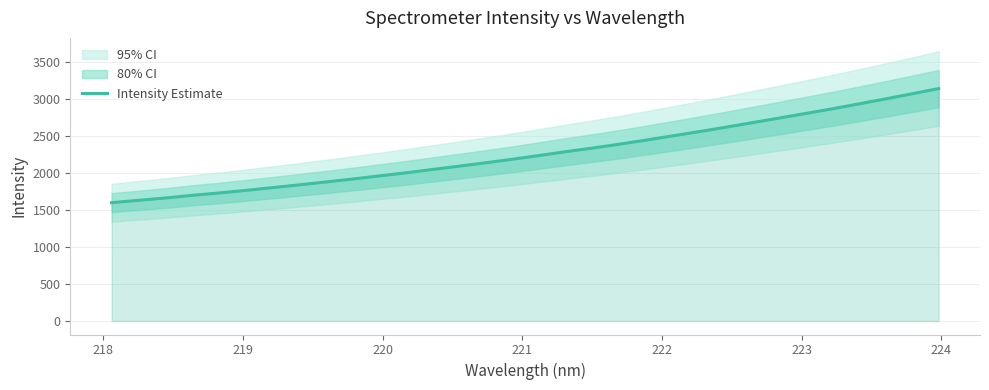

How many categories are shown in the chart?

32